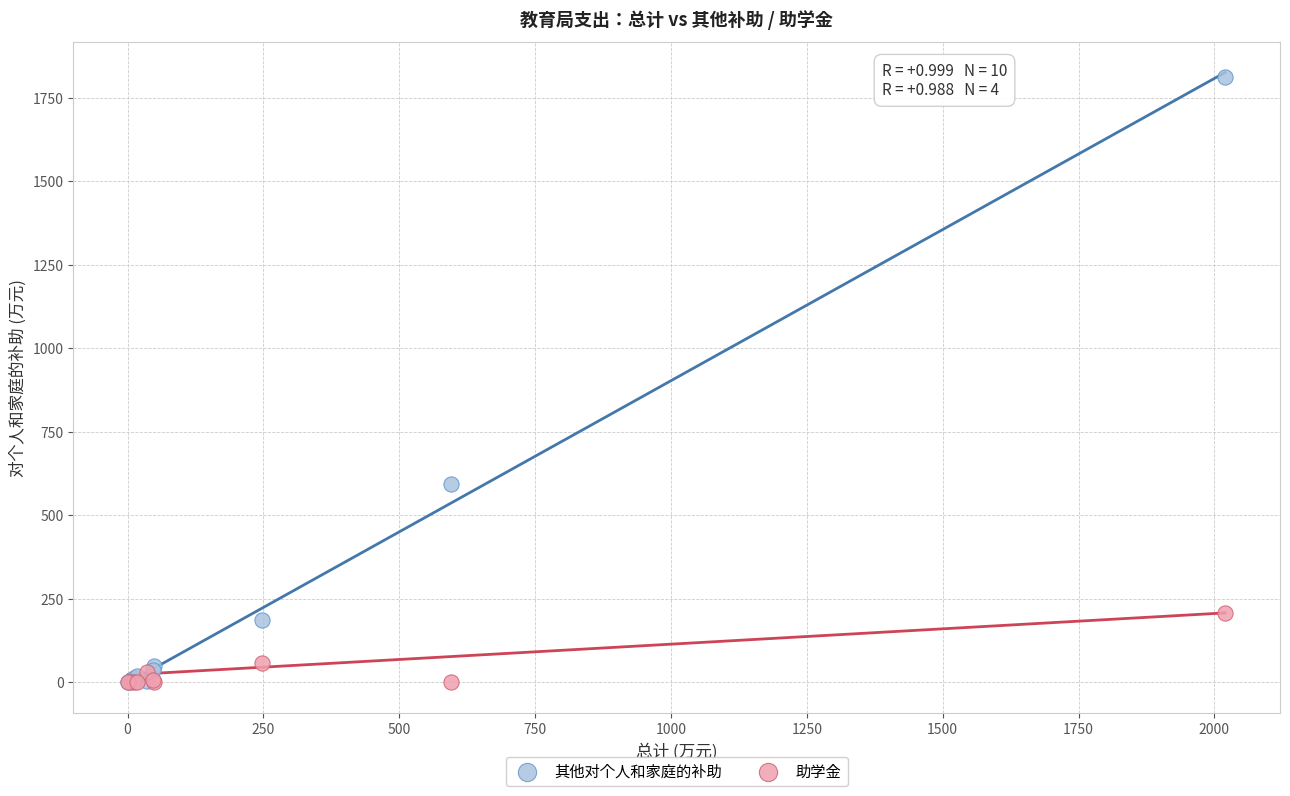

Across all series, what Y value is closest to 906?

595.2